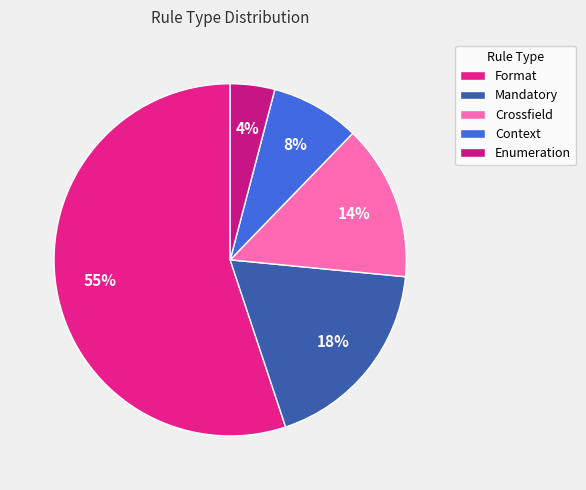

What is the smallest slice in the pie chart?

Enumeration